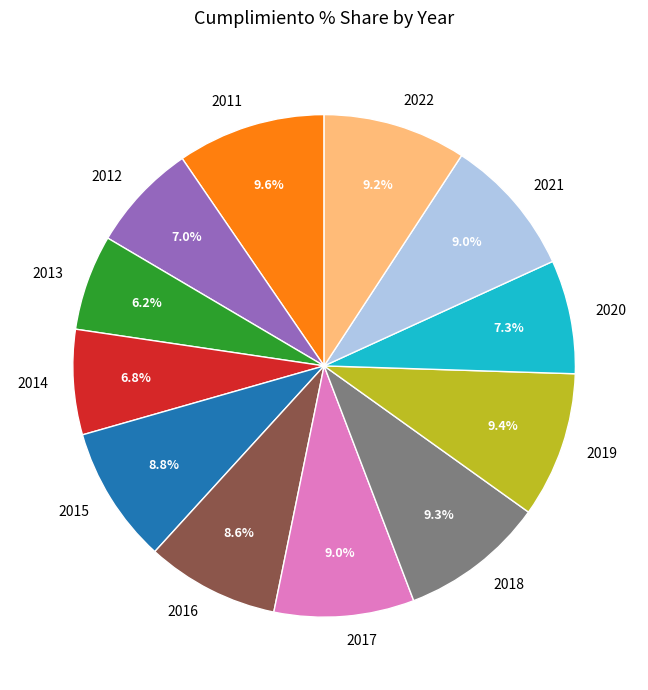

Is it true that 2019 is 3% of the pie?

False